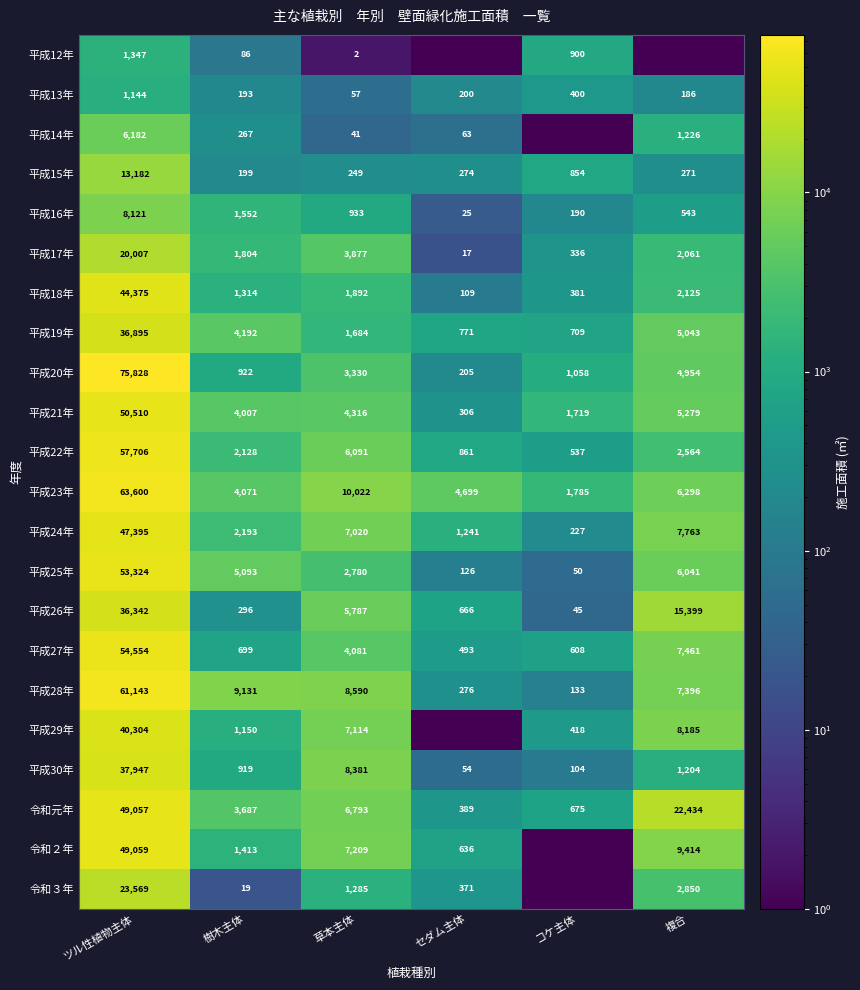

At which label does 平成21年 first exceed 4316?

ツル性植物主体